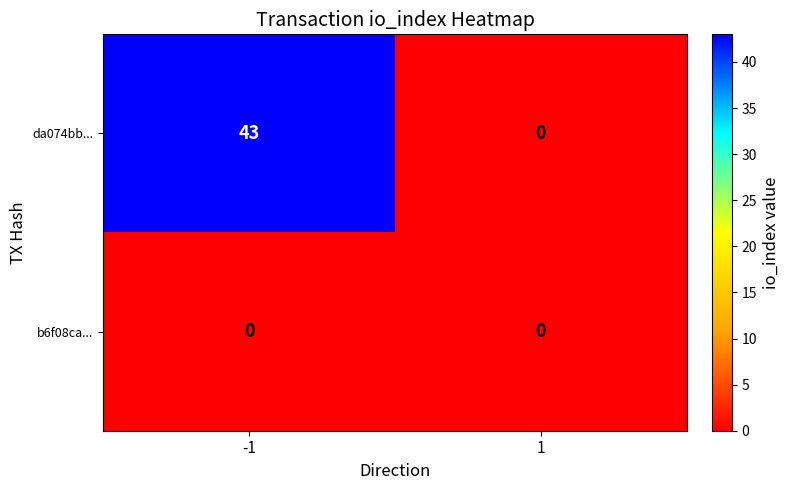

Rank the series by their average value, from lowest to highest.

b6f08ca..., da074bb...